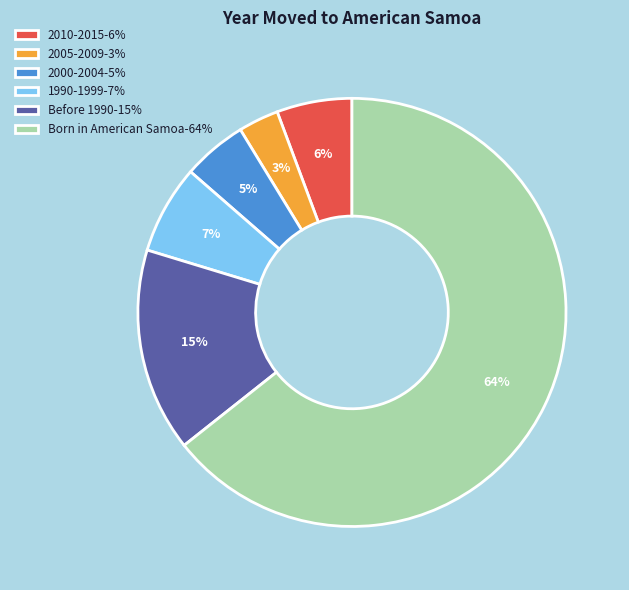

To the nearest percent, what portion does 2010-2015-6% represent?

6%